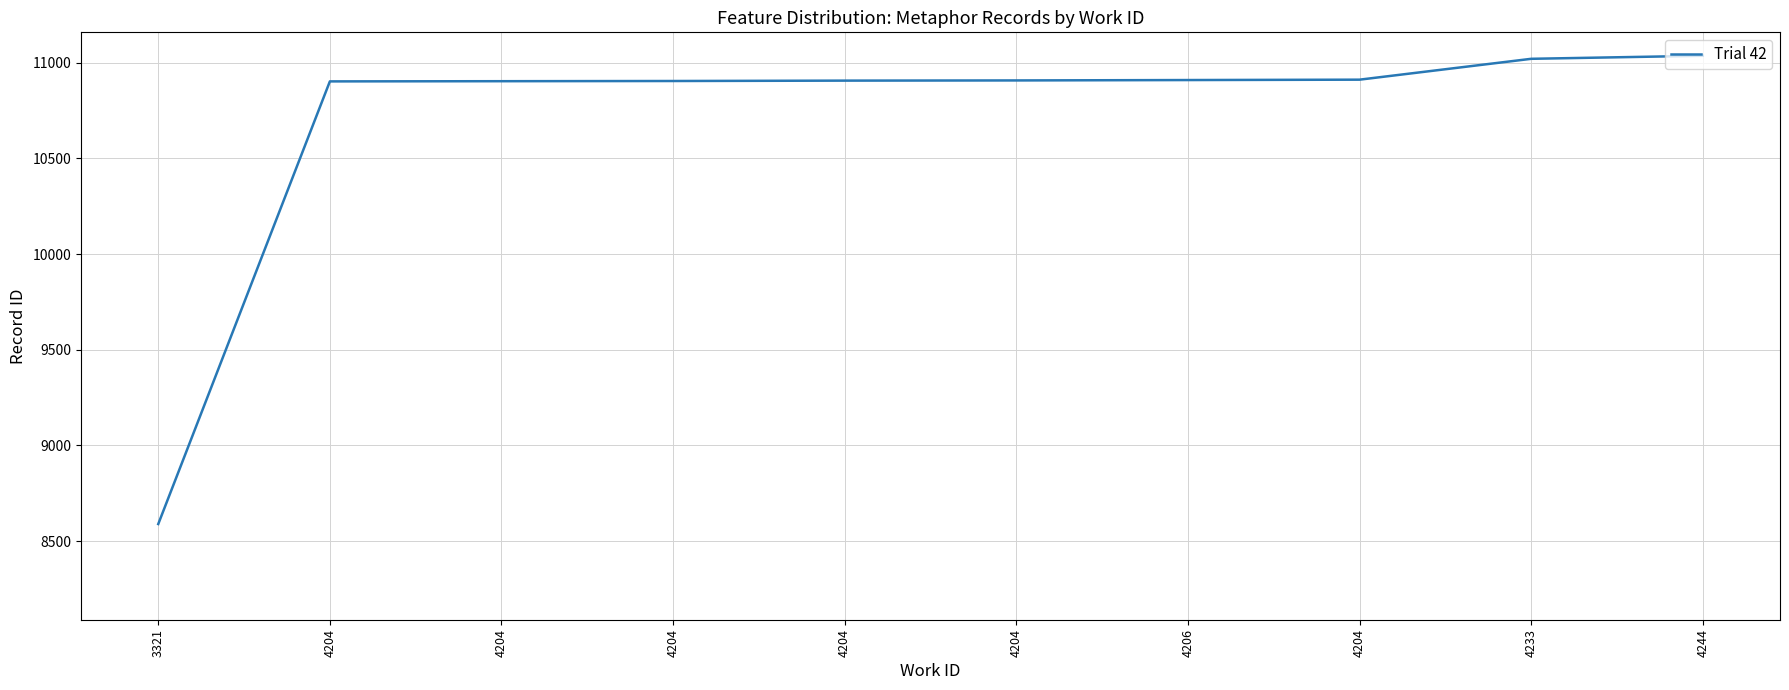

What is the difference between the values at 4204 and 4204?

9